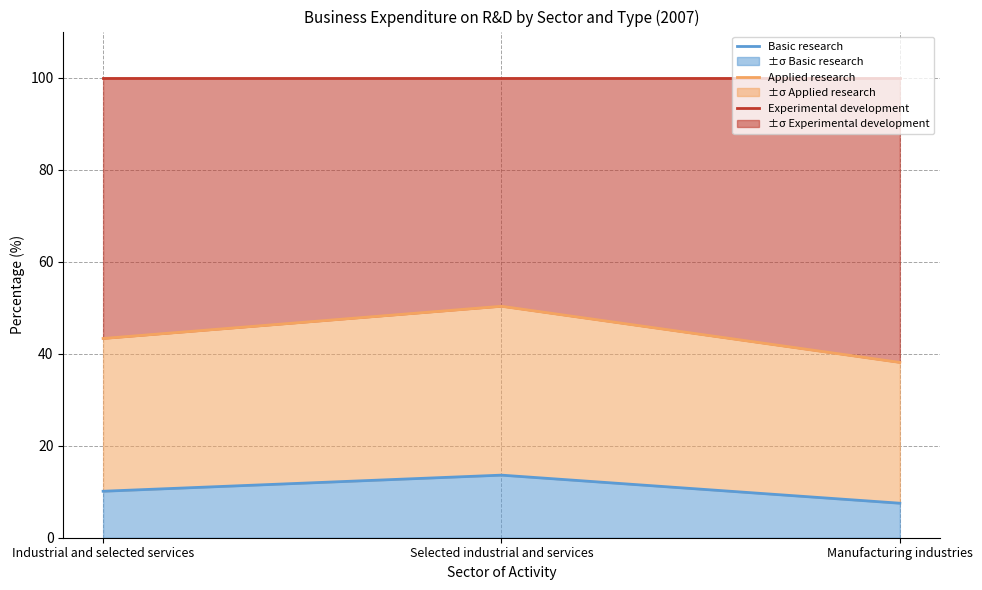

Which series has the widest spread of values?

Applied research